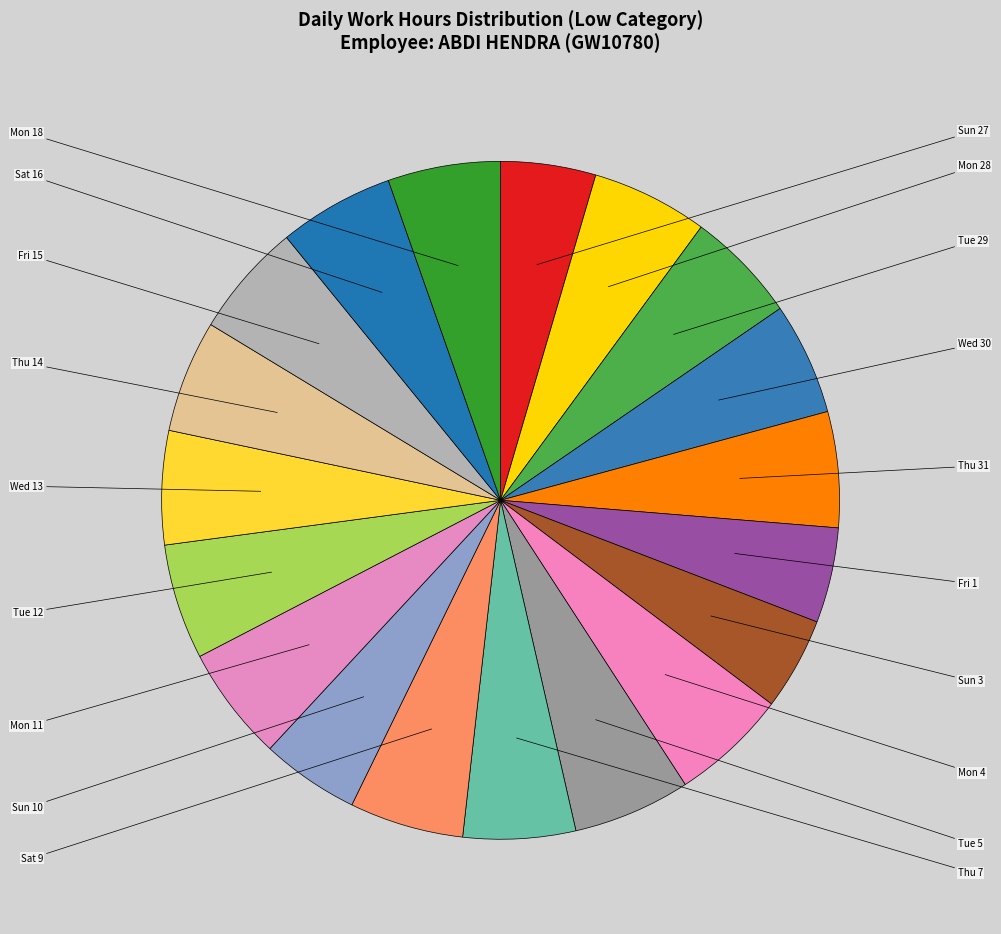

What is the smallest slice in the pie chart?

Sun 3